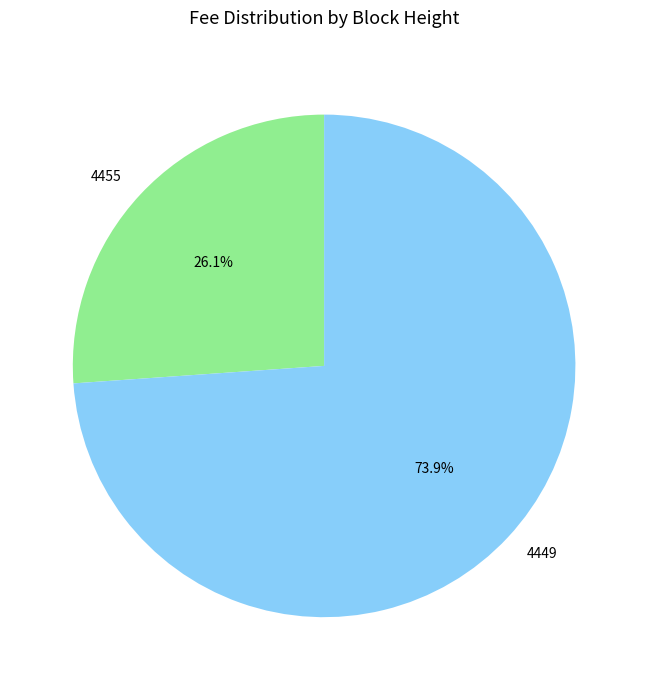

True or false: 4455 accounts for 11% of the total.

False